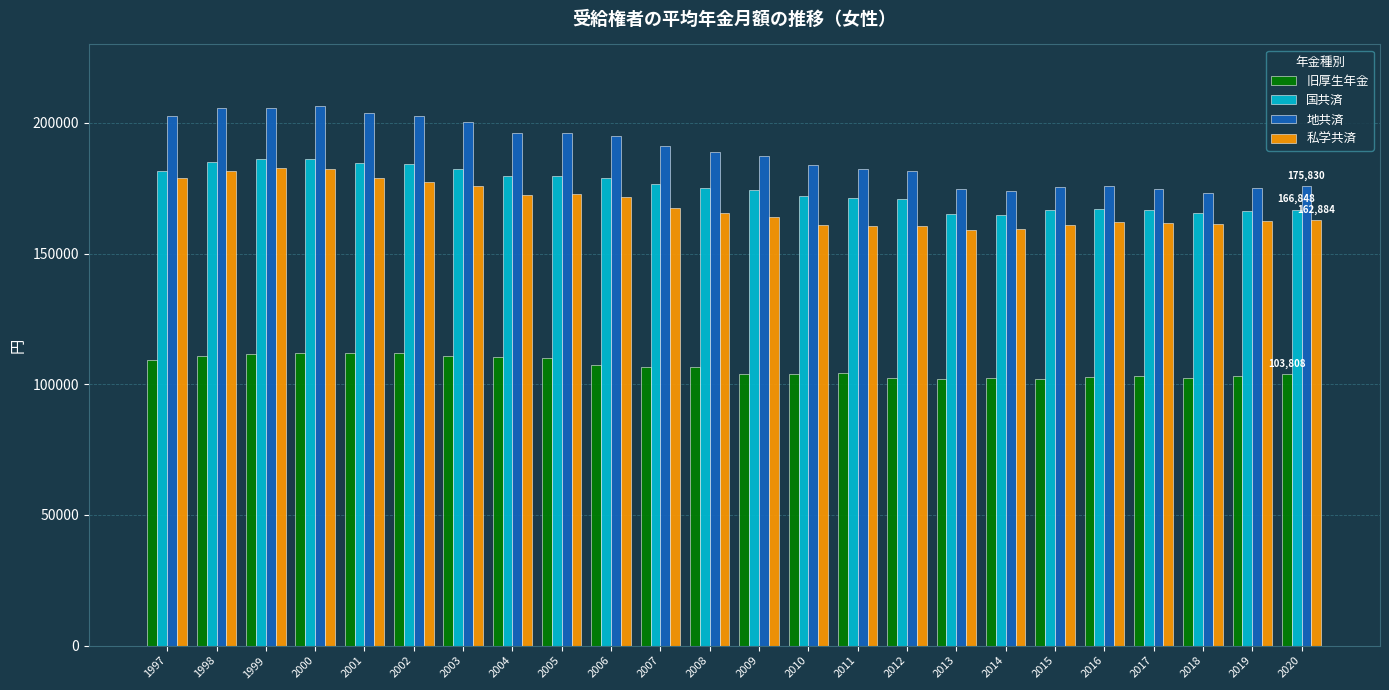

What is the minimum value shown in the chart?

102086